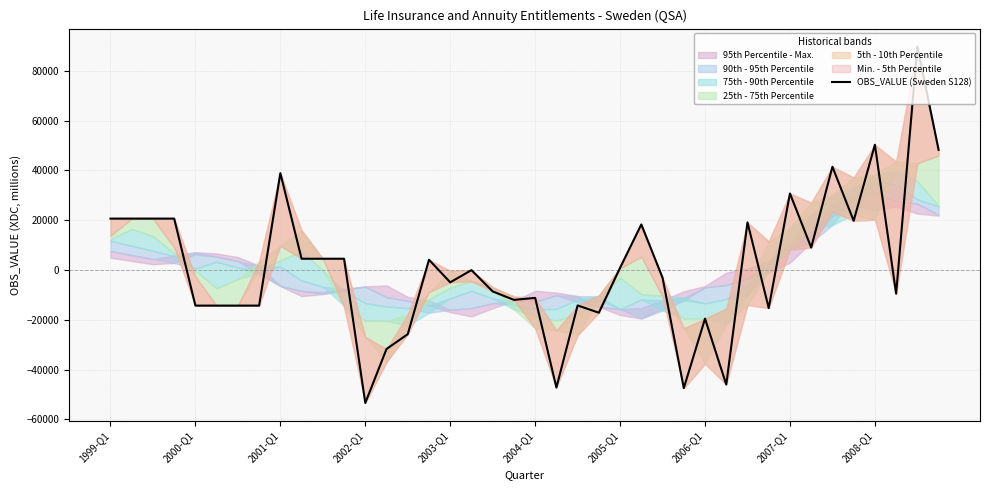

True or false: the data shows 89779 at 38.

True